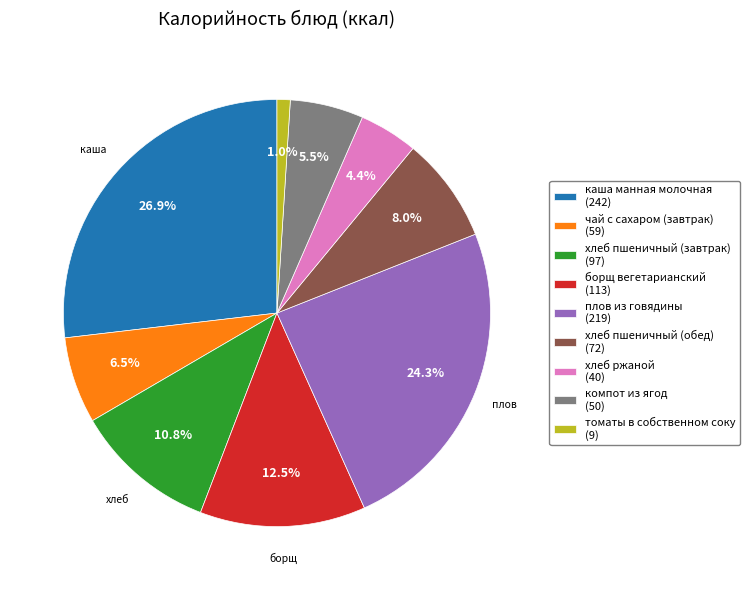

The хлеб пшеничный (завтрак) slice represents 1% of the pie. True or false?

False